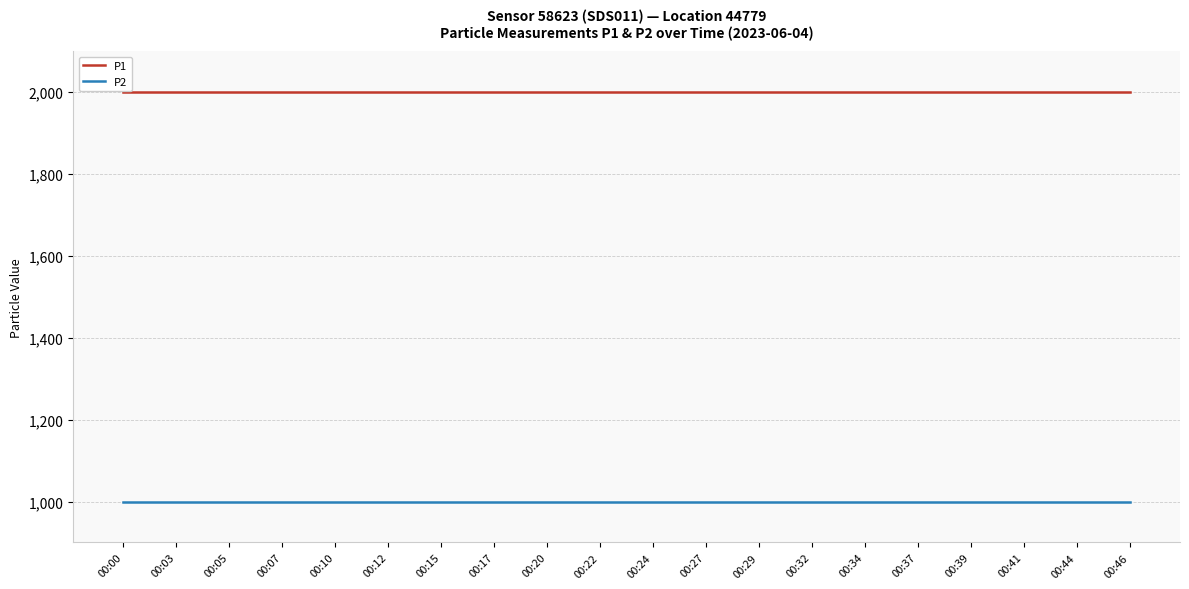

At how many categories does at least one series exceed 1230?

20